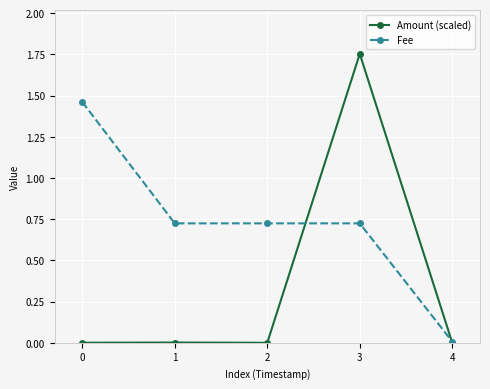

The value of Amount (scaled) at 1 is 0.0. True or false?

True